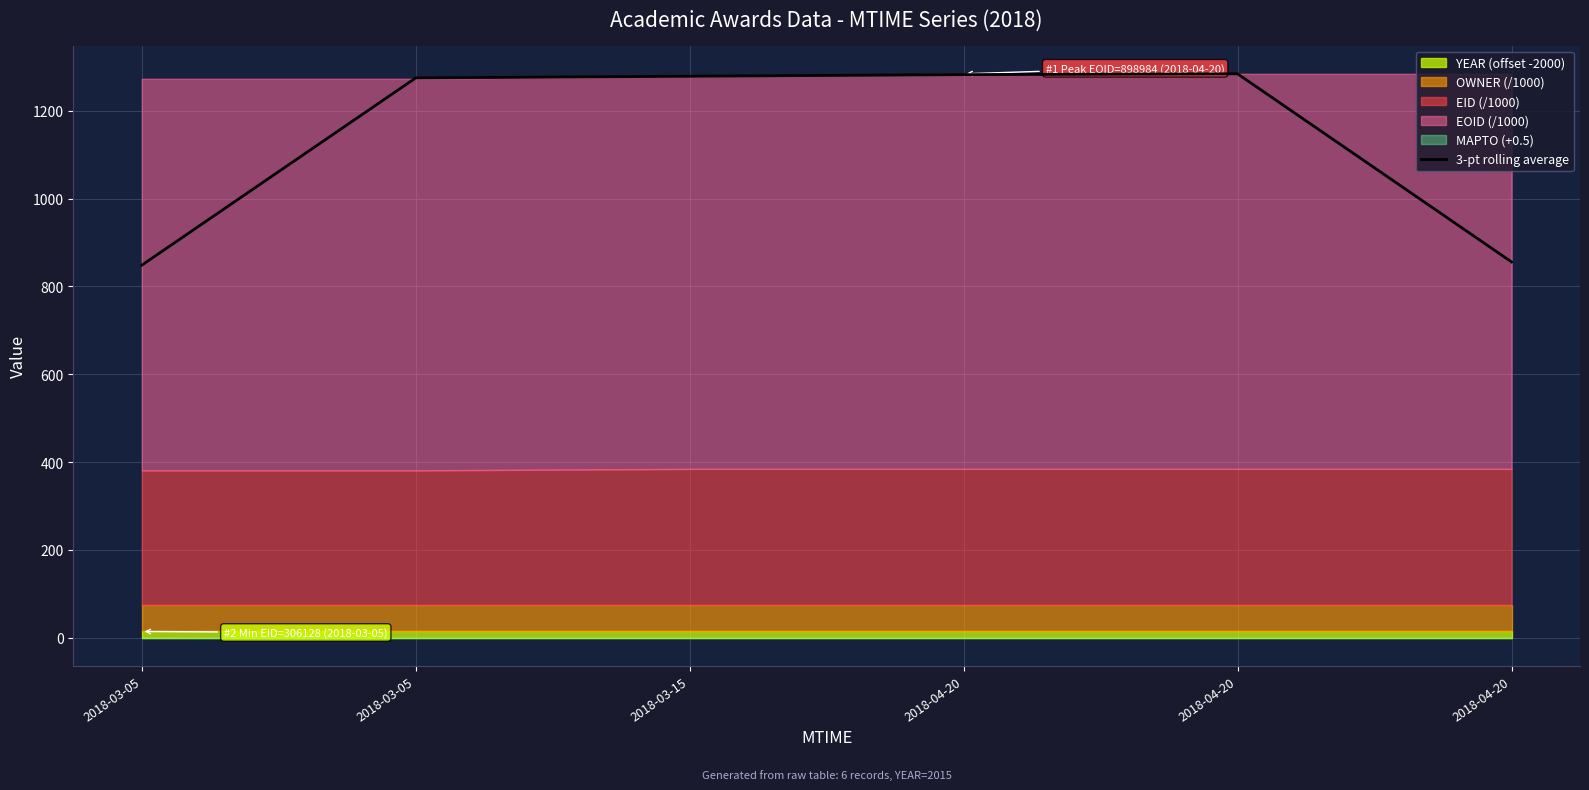

Reading left to right, what are all the values shown in this chart?

848.4	1274.5	1278.3	1282.0	1283.9	855.9